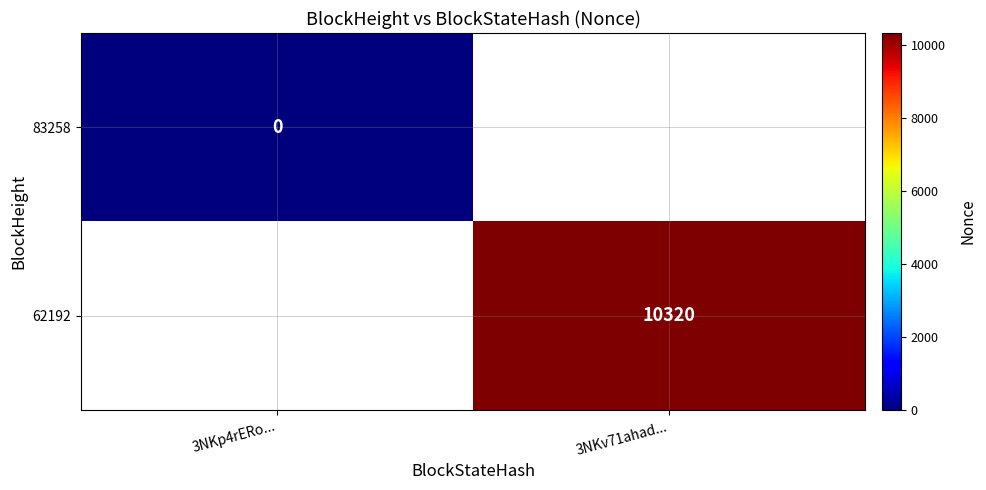

What is the greatest value displayed?

10320.0